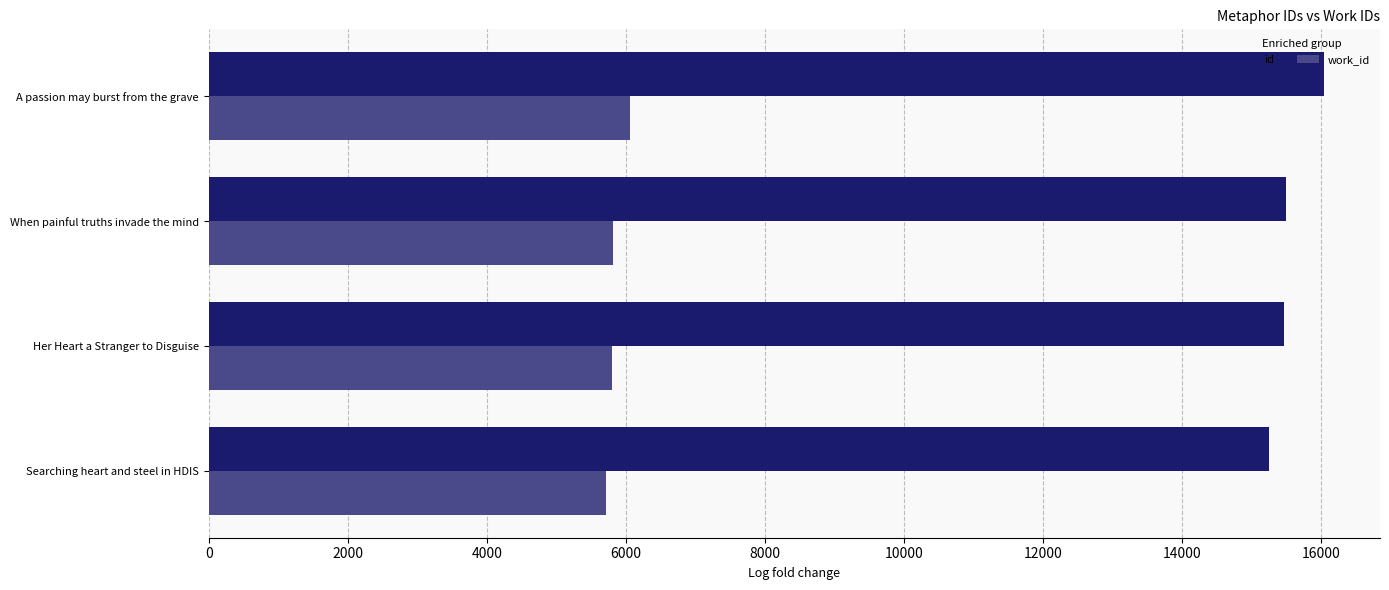

At how many categories does at least one series exceed 9433?

4